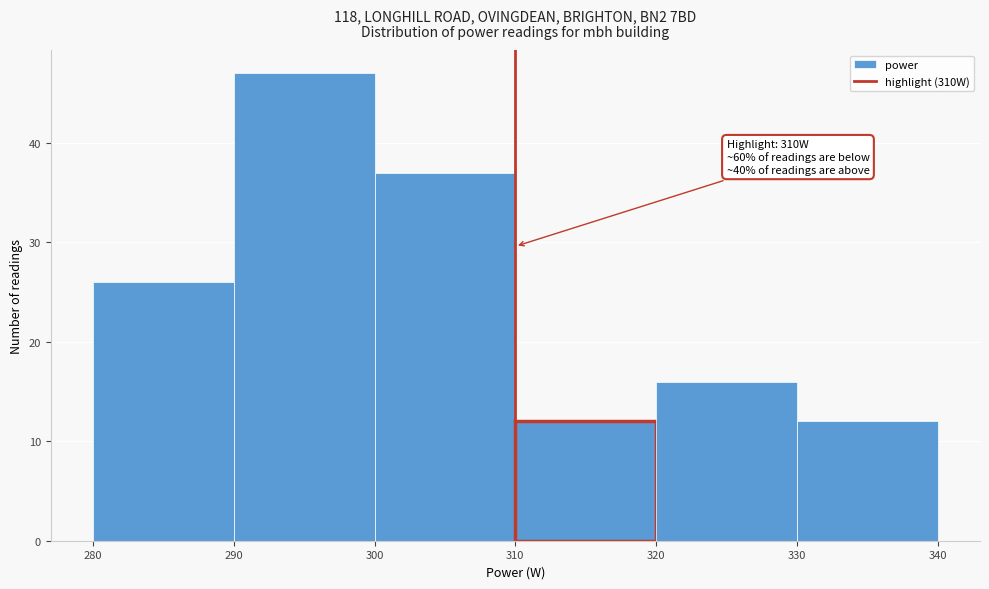

Which range on the x-axis has the tallest bar?

290 to 300